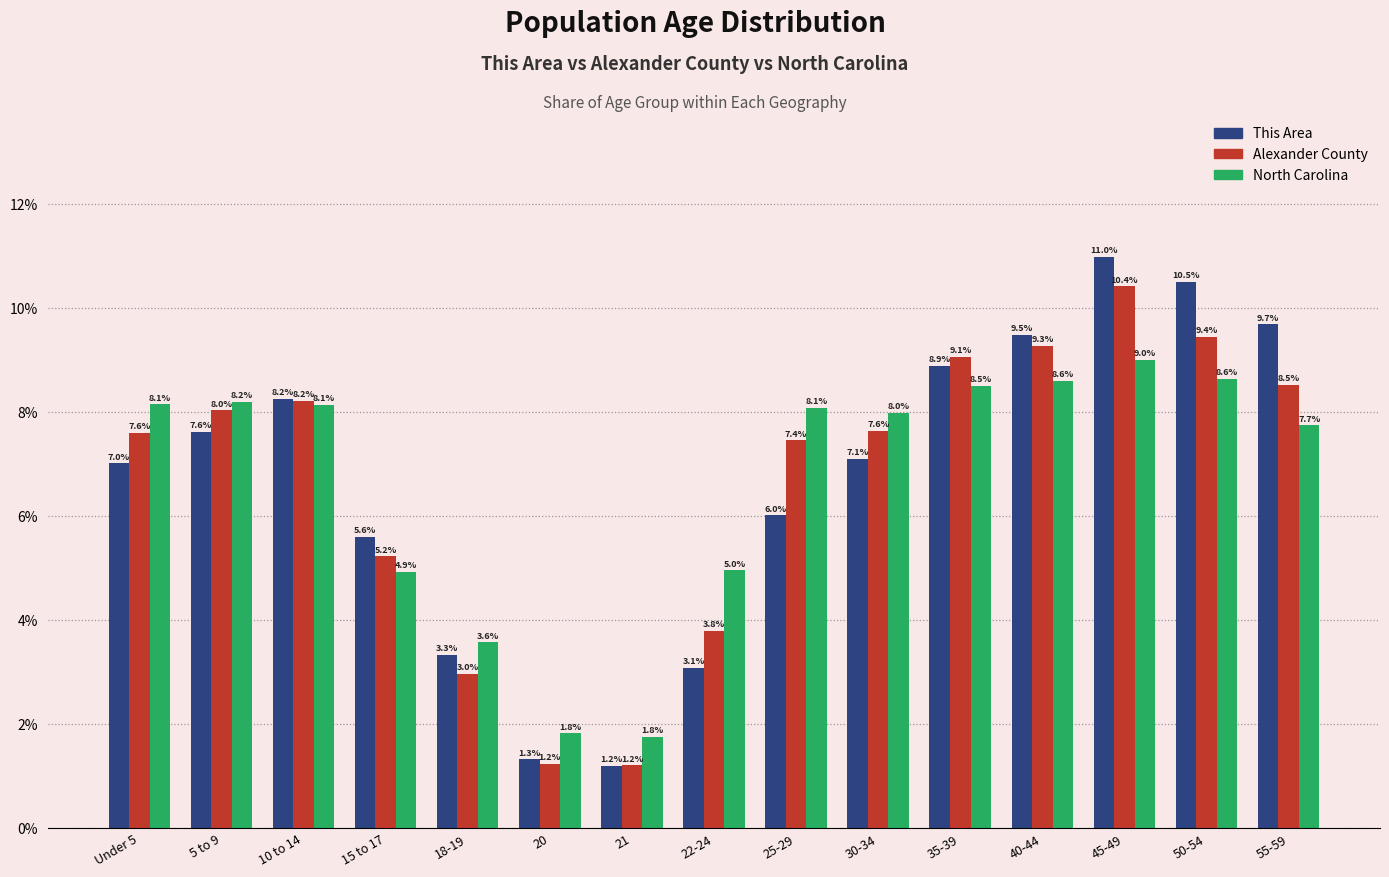

Is the value of Alexander County at 15 to 17 greater than the value of North Carolina at 25-29?

No